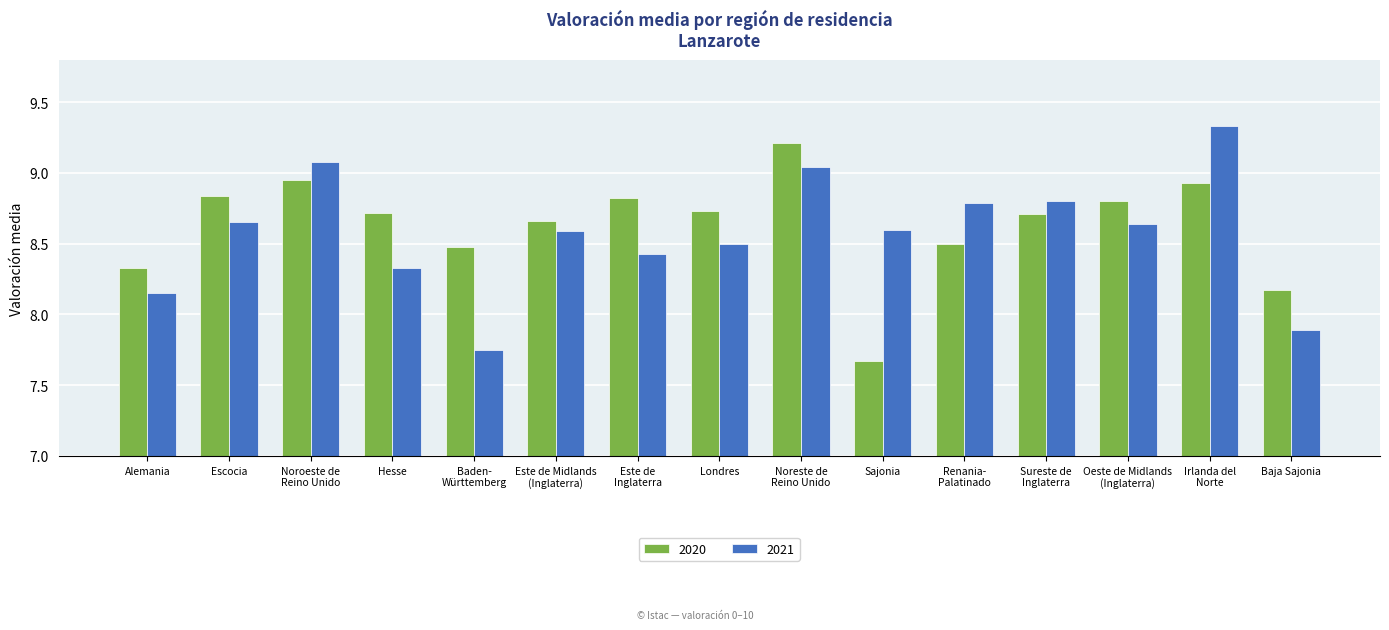

The value of 2021 at Hesse is 11.5. True or false?

False